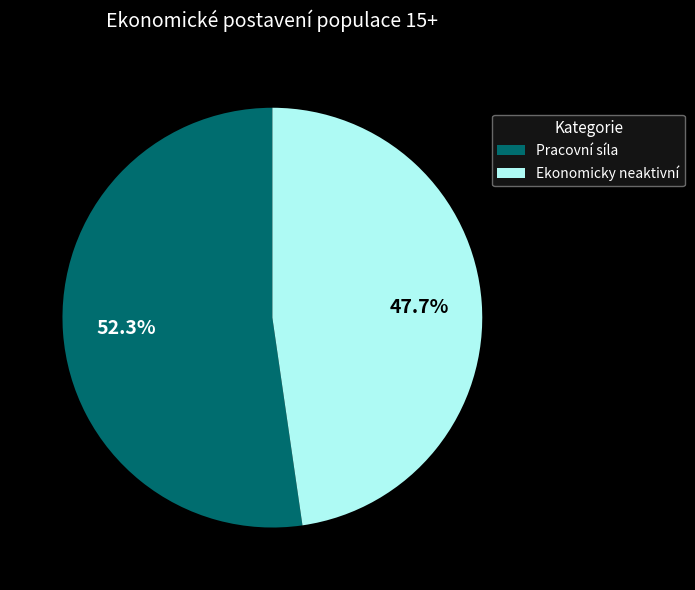

True or false: Pracovní síla accounts for 66% of the total.

False